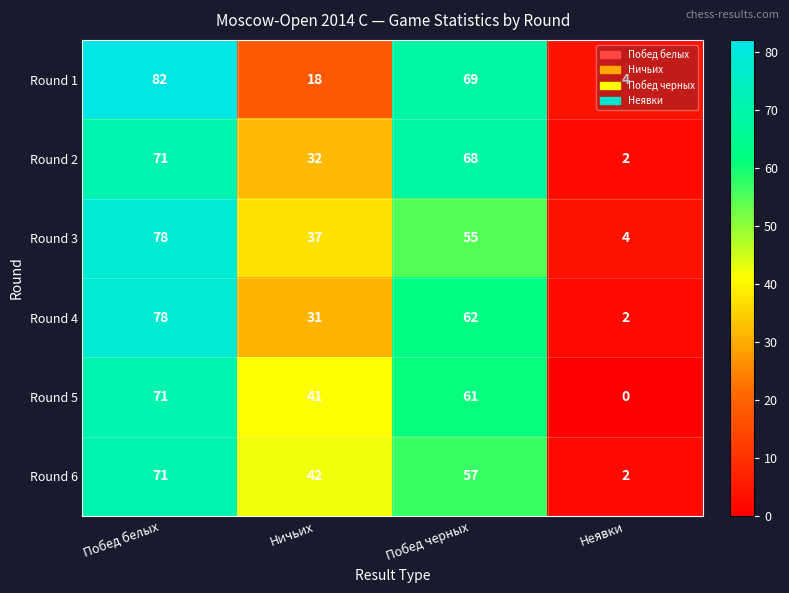

True or false: Round 2 has a value of 32 at Ничьих.

True